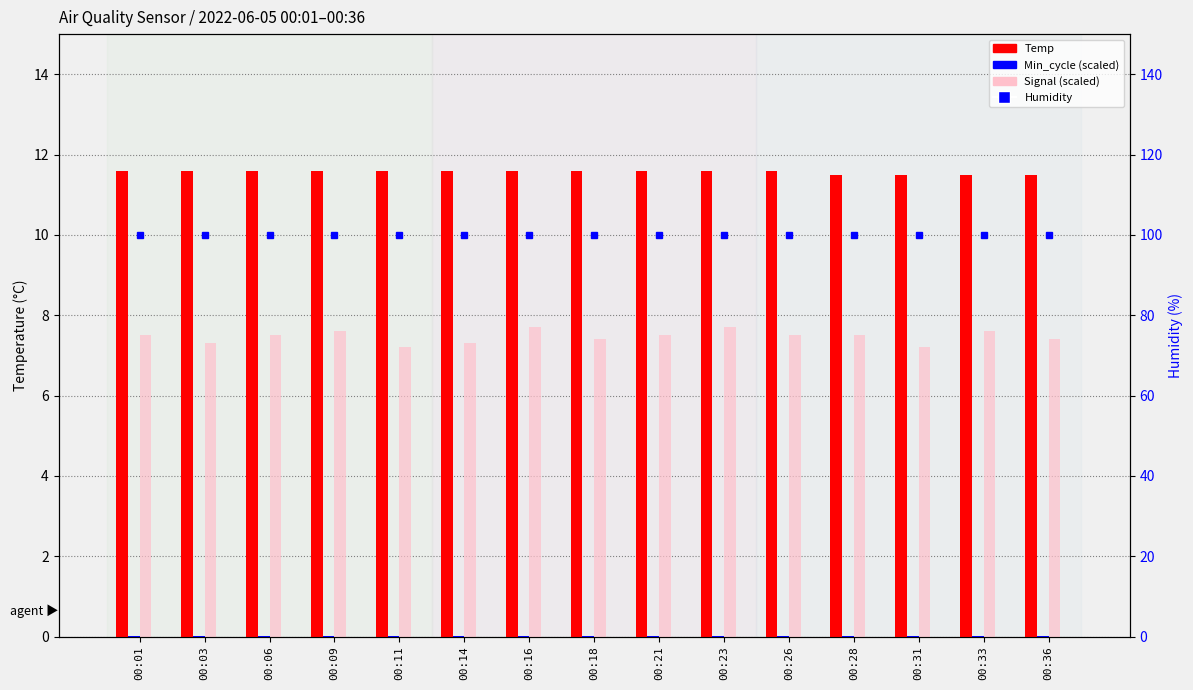

True or false: Temp has a value of 11.6 at 00:21.

True